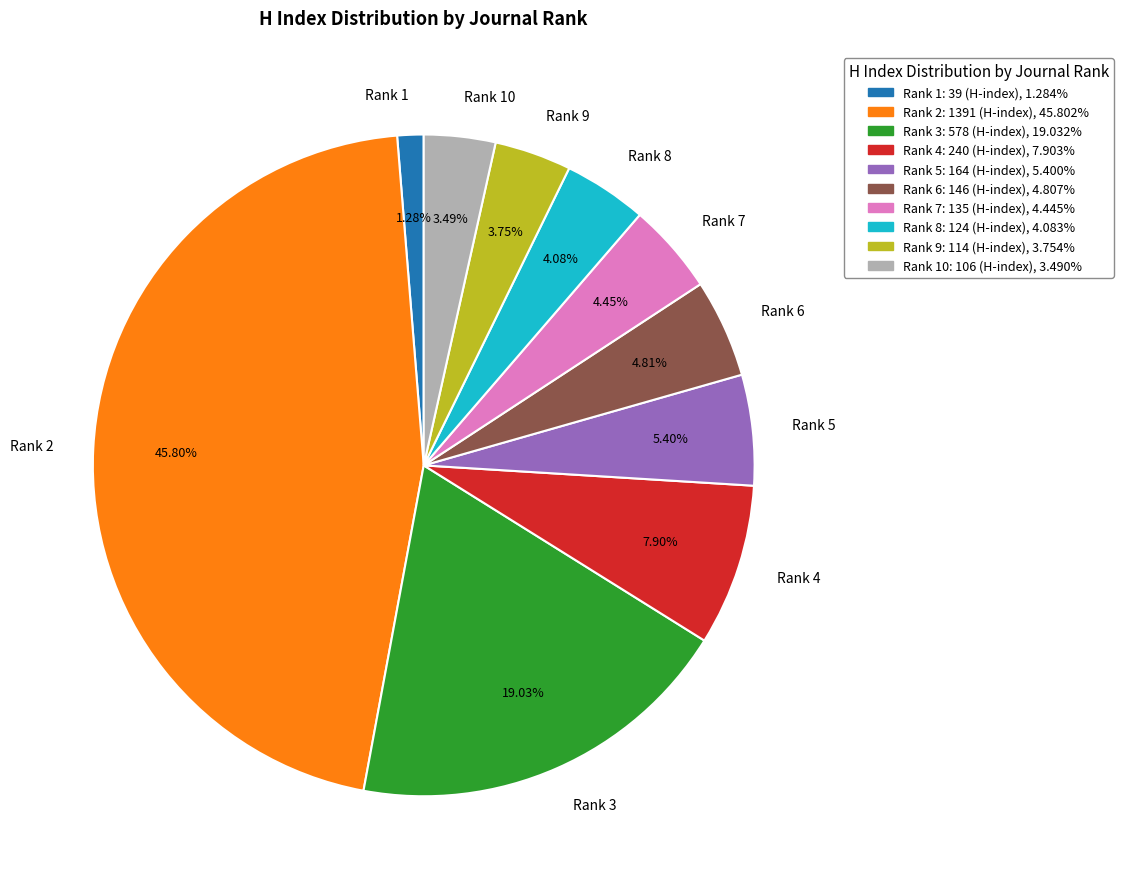

To the nearest percent, what portion does Rank 1 represent?

1%